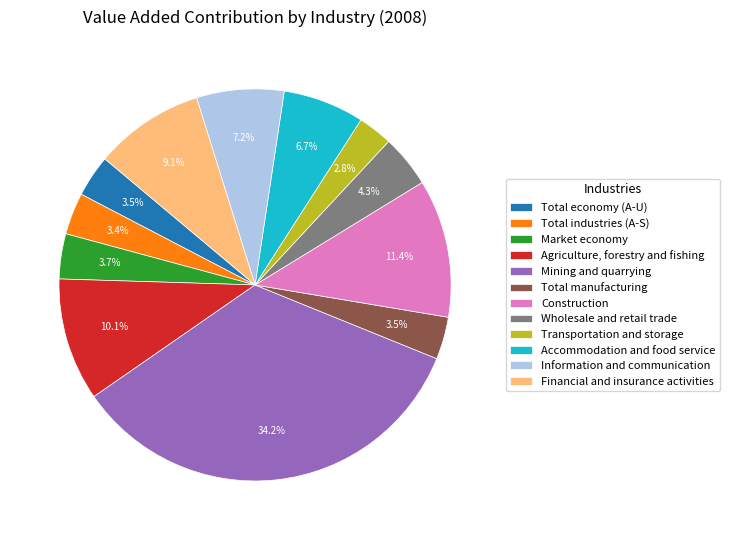

Between Accommodation and food service and Financial and insurance activities, which is larger?

Financial and insurance activities